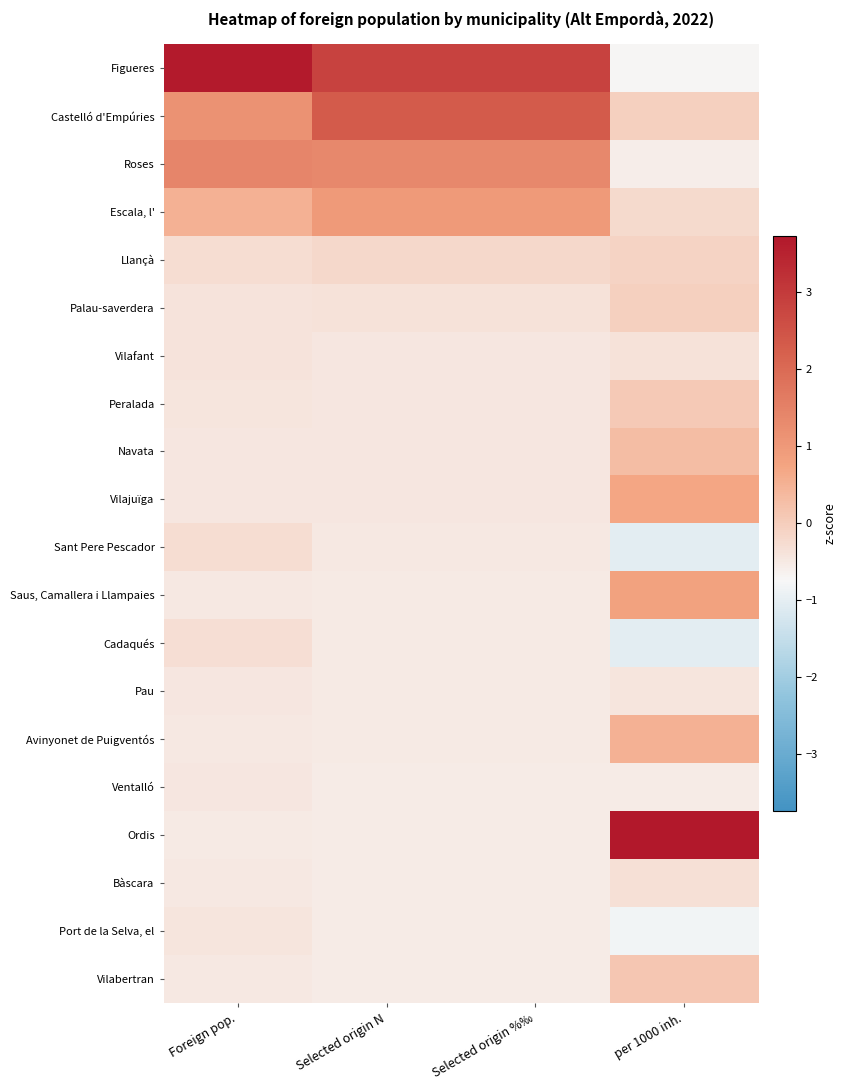

Reading right to left, list all the values displayed in this chart.

Figueres: per 1000 inh.=-0.7	Selected origin %‰=2.9	Selected origin N=2.9	Foreign pop.=3.7
Castelló d'Empúries: per 1000 inh.=-0.1	Selected origin %‰=2.3	Selected origin N=2.3	Foreign pop.=1.2
Roses: per 1000 inh.=-0.6	Selected origin %‰=1.4	Selected origin N=1.4	Foreign pop.=1.4
Escala, l': per 1000 inh.=-0.2	Selected origin %‰=1.0	Selected origin N=1.0	Foreign pop.=0.5
Llançà: per 1000 inh.=-0.1	Selected origin %‰=-0.2	Selected origin N=-0.2	Foreign pop.=-0.3
Palau-saverdera: per 1000 inh.=-0.0	Selected origin %‰=-0.4	Selected origin N=-0.4	Foreign pop.=-0.4
Vilafant: per 1000 inh.=-0.4	Selected origin %‰=-0.4	Selected origin N=-0.4	Foreign pop.=-0.4
Peralada: per 1000 inh.=0.1	Selected origin %‰=-0.4	Selected origin N=-0.4	Foreign pop.=-0.4
Navata: per 1000 inh.=0.3	Selected origin %‰=-0.4	Selected origin N=-0.4	Foreign pop.=-0.4
Vilajuïga: per 1000 inh.=0.7	Selected origin %‰=-0.5	Selected origin N=-0.5	Foreign pop.=-0.5
Sant Pere Pescador: per 1000 inh.=-1.0	Selected origin %‰=-0.5	Selected origin N=-0.5	Foreign pop.=-0.3
Saus, Camallera i Llampaies: per 1000 inh.=0.8	Selected origin %‰=-0.5	Selected origin N=-0.5	Foreign pop.=-0.5
Cadaqués: per 1000 inh.=-1.1	Selected origin %‰=-0.5	Selected origin N=-0.5	Foreign pop.=-0.3
Pau: per 1000 inh.=-0.4	Selected origin %‰=-0.5	Selected origin N=-0.5	Foreign pop.=-0.5
Avinyonet de Puigventós: per 1000 inh.=0.5	Selected origin %‰=-0.5	Selected origin N=-0.5	Foreign pop.=-0.5
Ventalló: per 1000 inh.=-0.5	Selected origin %‰=-0.5	Selected origin N=-0.5	Foreign pop.=-0.5
Ordis: per 1000 inh.=3.7	Selected origin %‰=-0.5	Selected origin N=-0.5	Foreign pop.=-0.5
Bàscara: per 1000 inh.=-0.3	Selected origin %‰=-0.5	Selected origin N=-0.5	Foreign pop.=-0.5
Port de la Selva, el: per 1000 inh.=-0.8	Selected origin %‰=-0.5	Selected origin N=-0.5	Foreign pop.=-0.4
Vilabertran: per 1000 inh.=0.1	Selected origin %‰=-0.5	Selected origin N=-0.5	Foreign pop.=-0.5